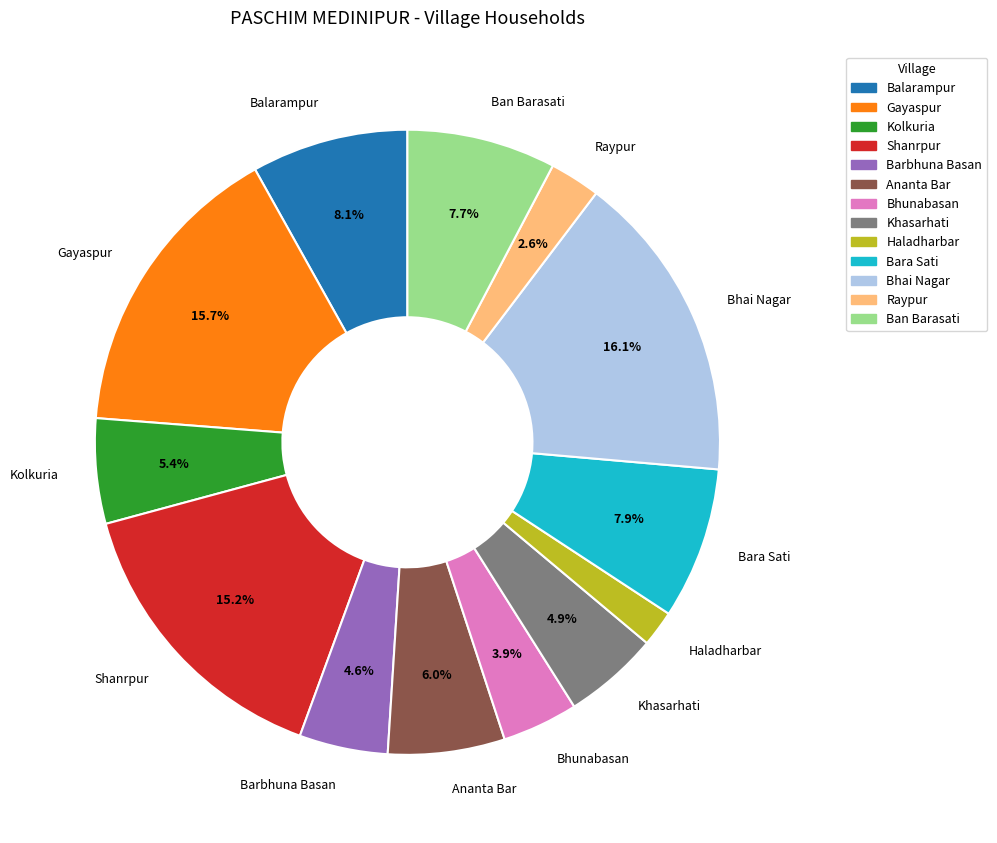

Does Bhunabasan represent more than half of the total?

No